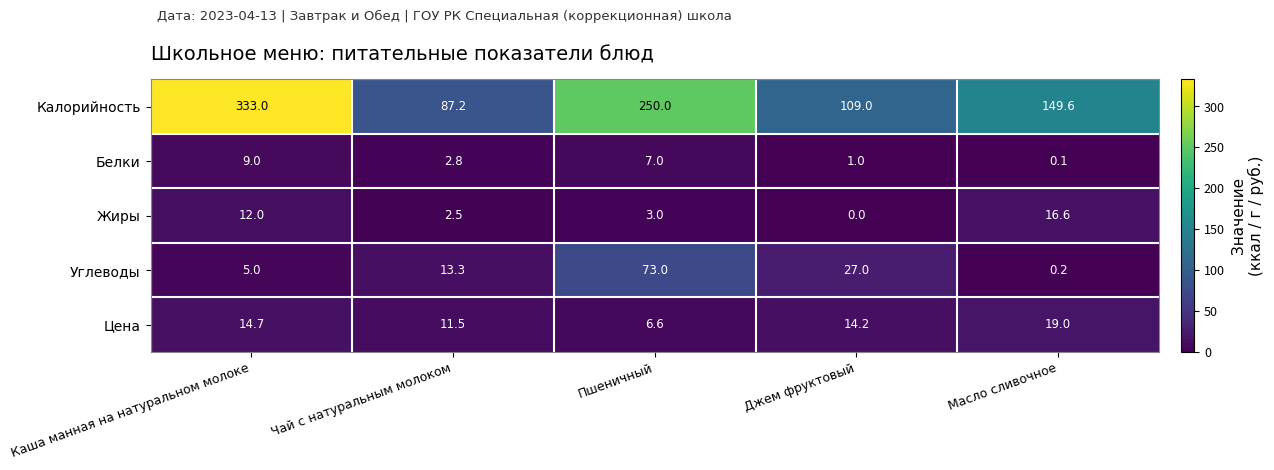

At which category is the sum across all series the highest?

Каша манная на натуральном молоке